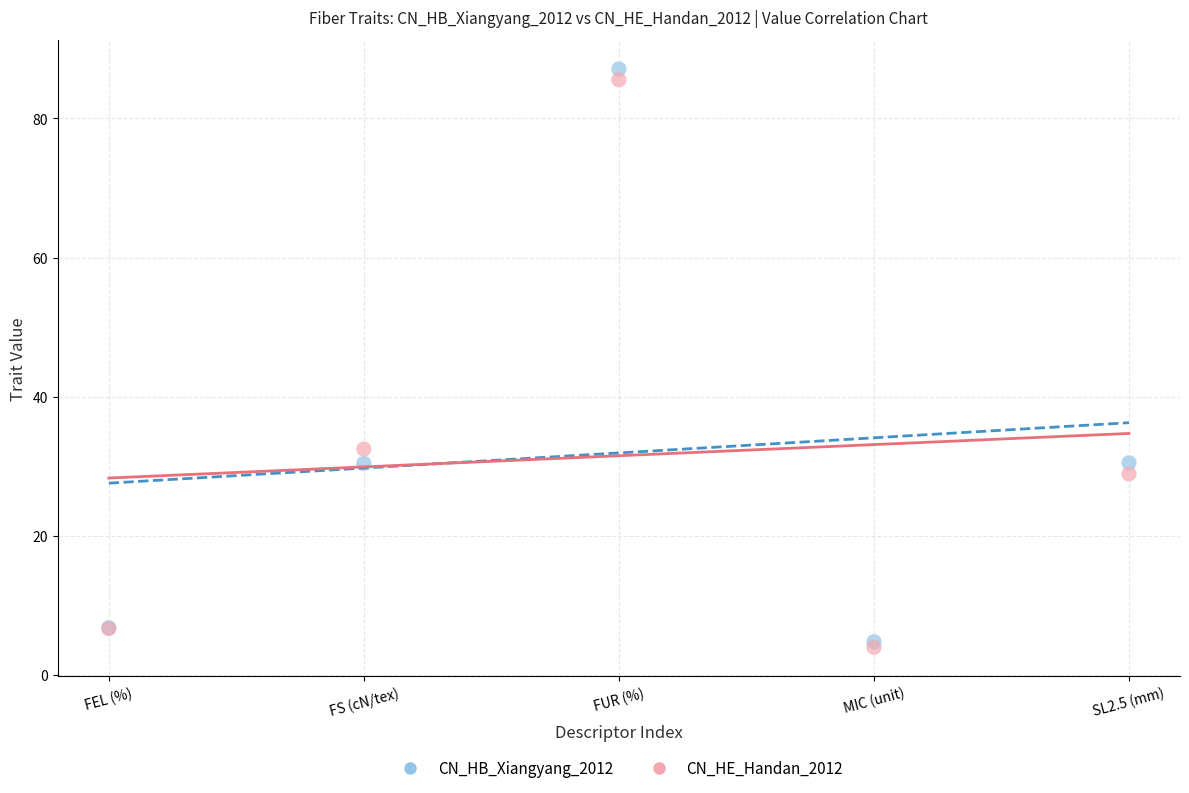

What are all the series names shown in the legend?

CN_HB_Xiangyang_2012, CN_HE_Handan_2012